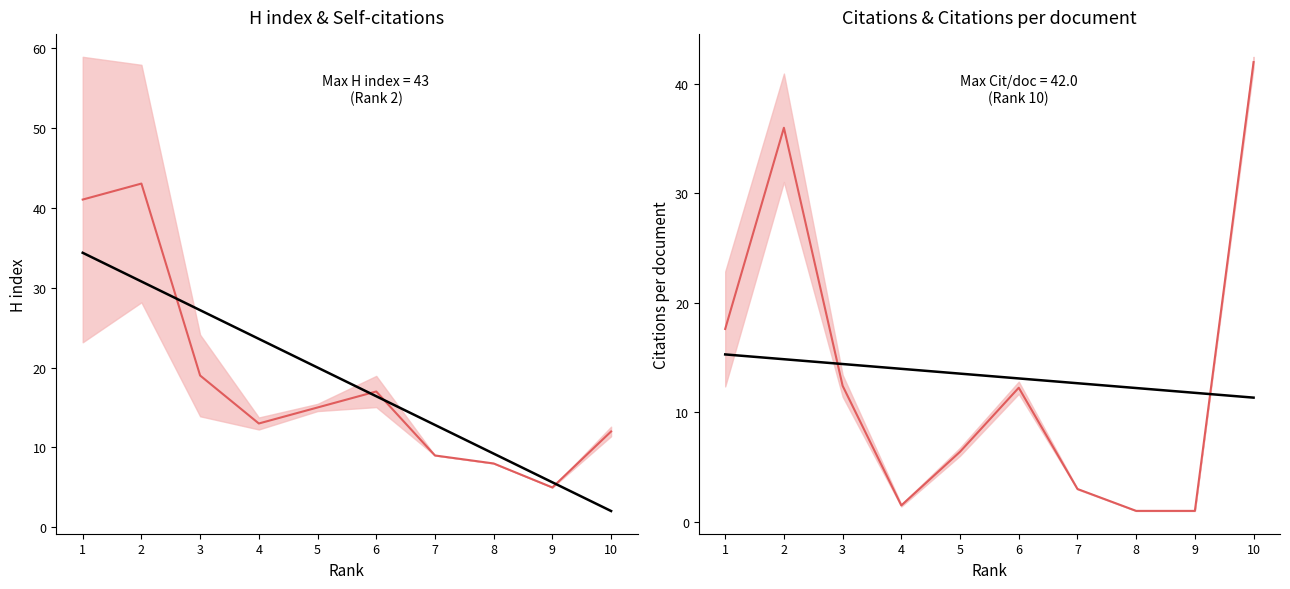

What is the value of the H index point at the 4th from the left?

13.0